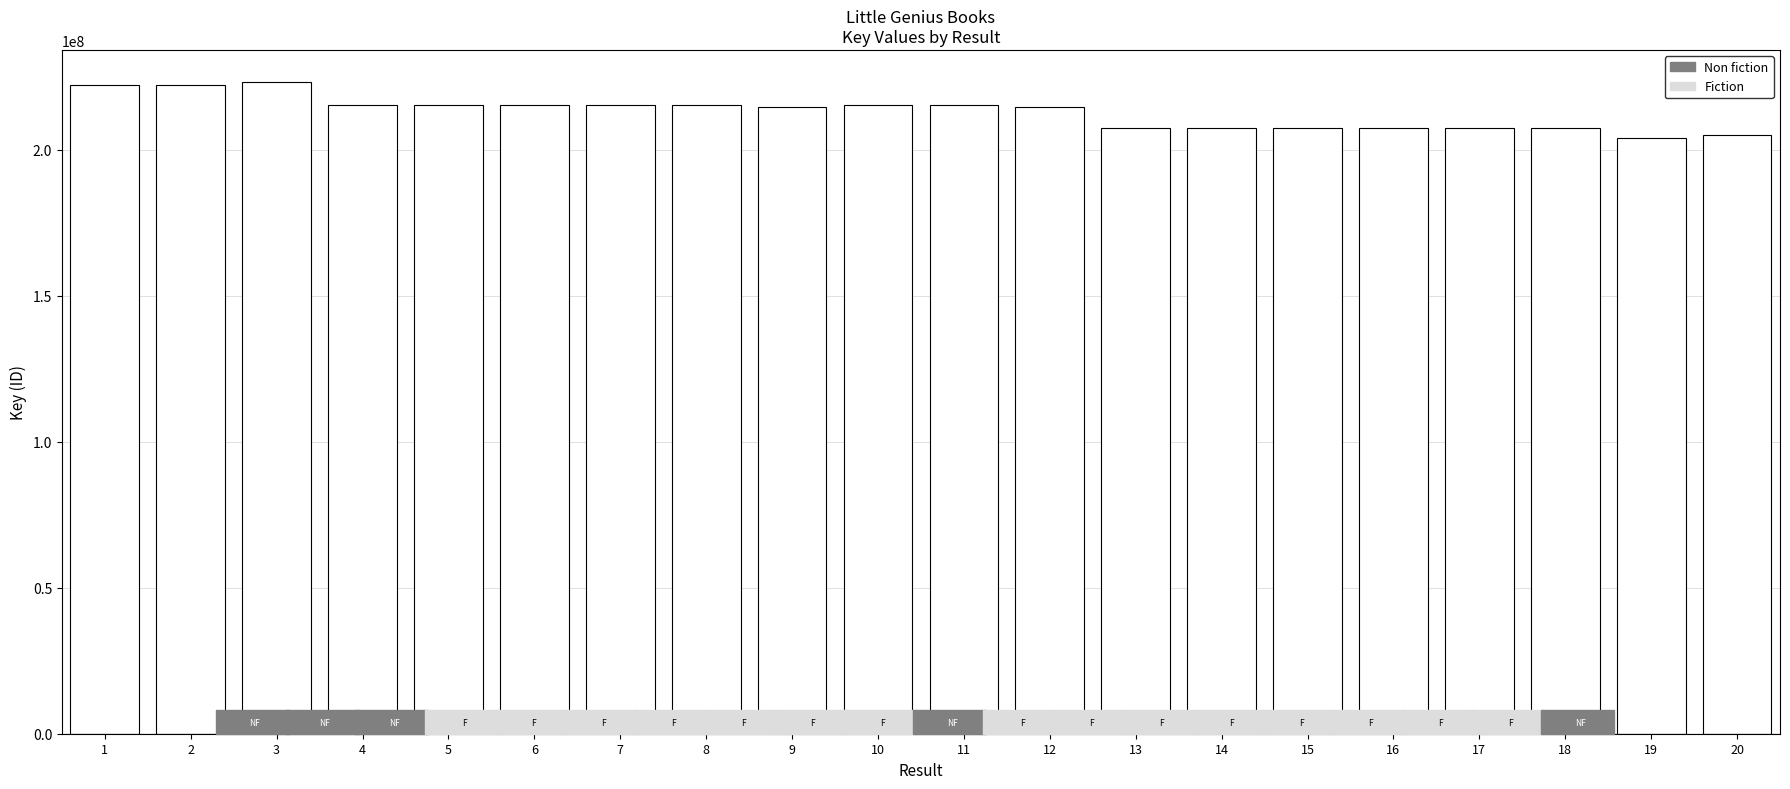

What is the smallest value displayed?

203860860